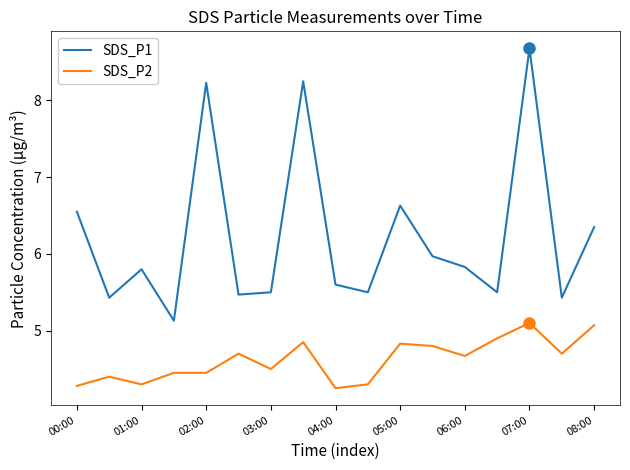

List the series in order of their overall mean, lowest first.

SDS_P2, SDS_P1